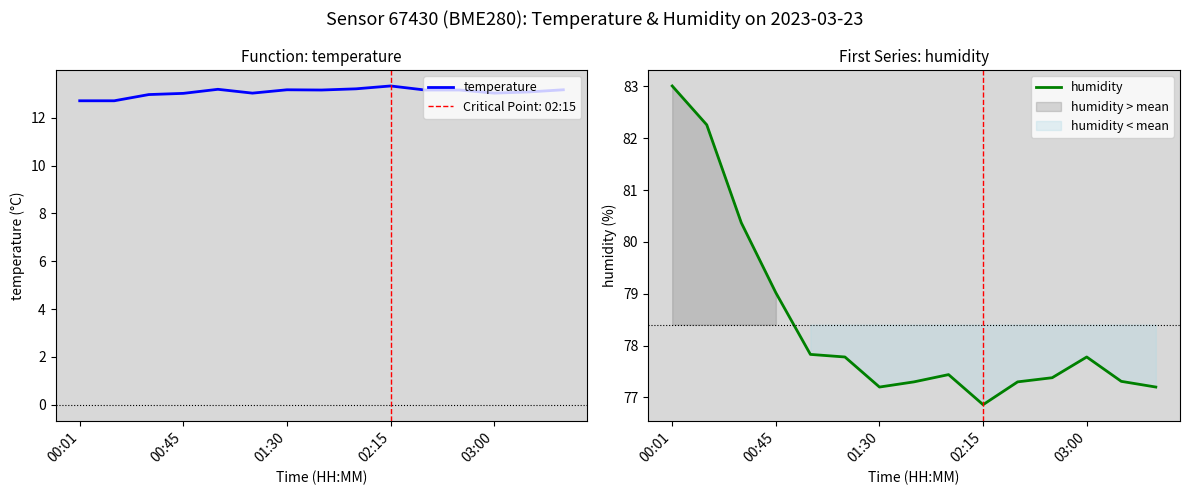

How many values in the temperature series are below 13?

3